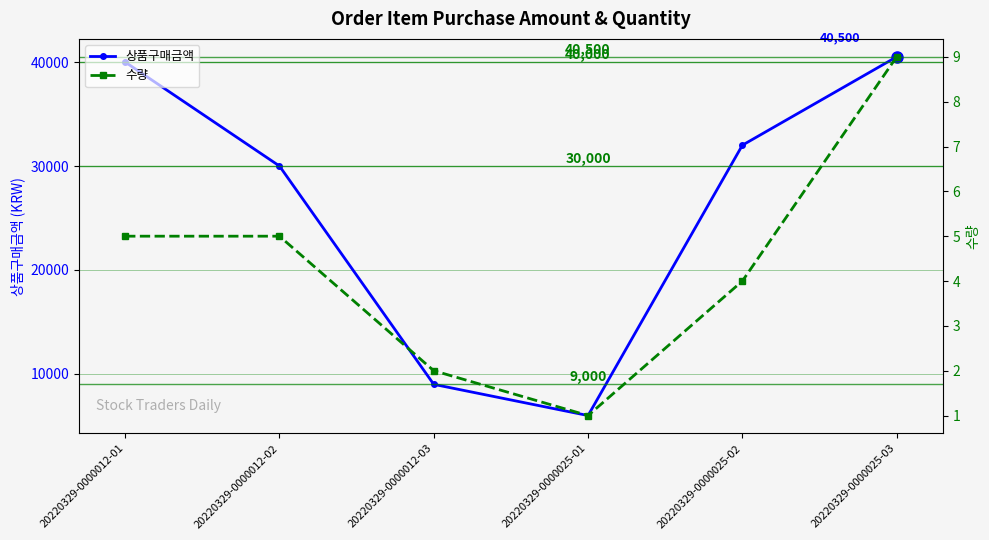

The 상품구매금액 series shows 3471 at 20220329-0000025-01. True or false?

False